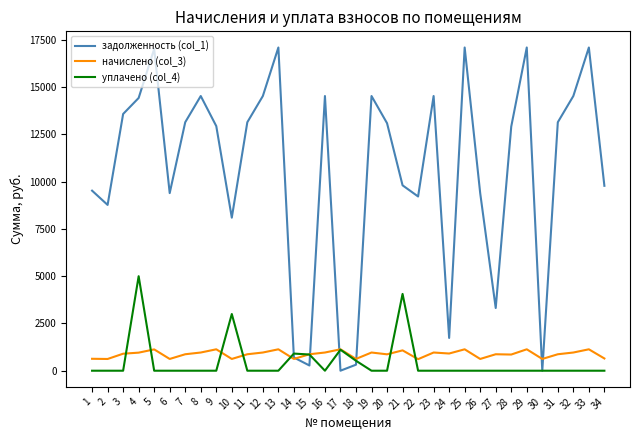

List the series in order of their peak value, highest first.

задолженность (col_1), уплачено (col_4), начислено (col_3)